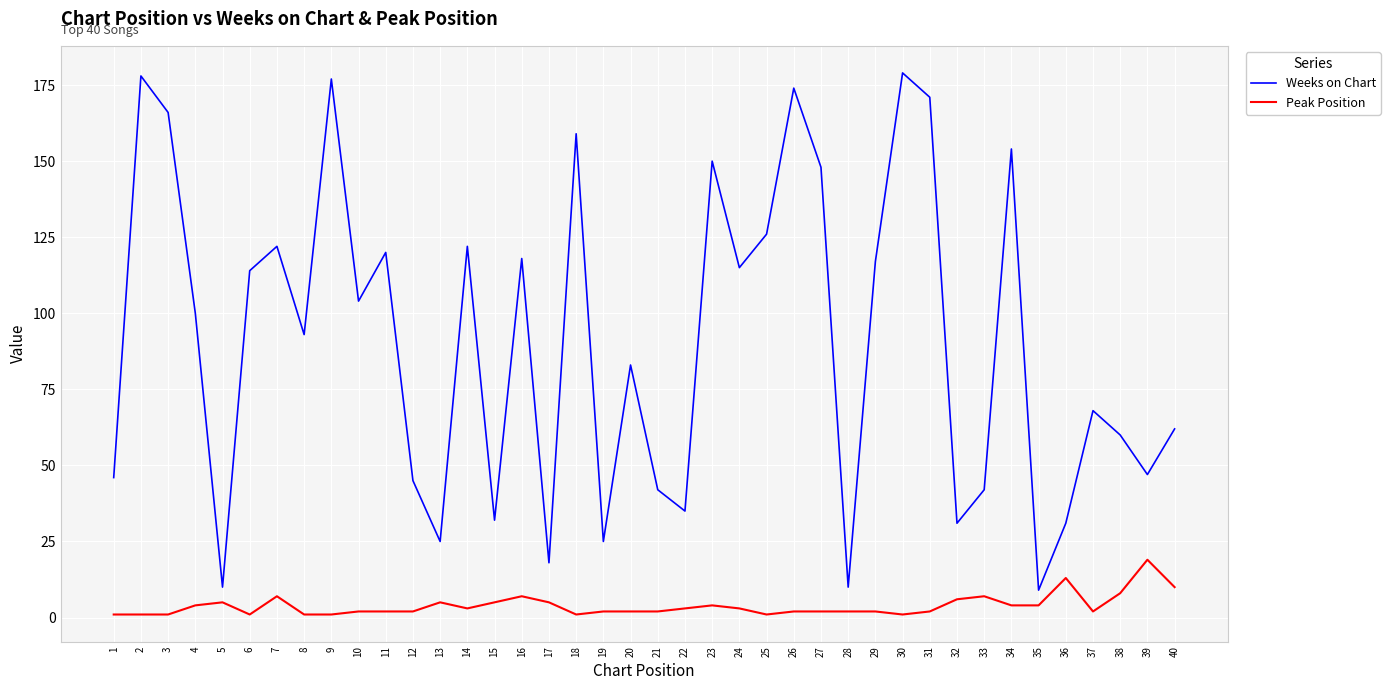

Rank the series at 6 from highest to lowest value.

Weeks on Chart, Peak Position